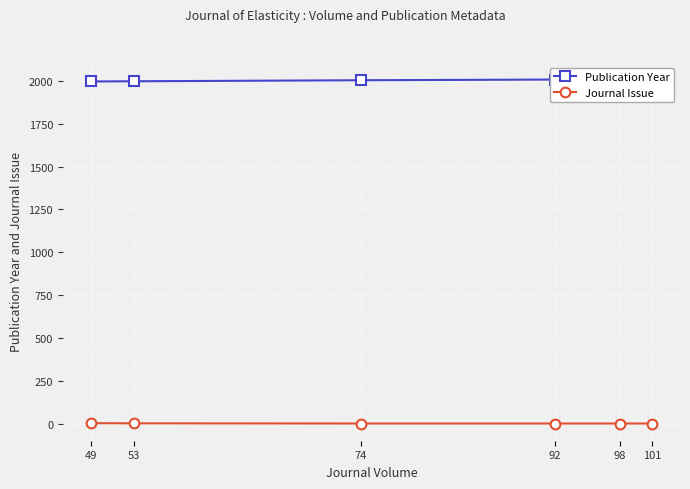

At how many categories does at least one series exceed 1581?

6